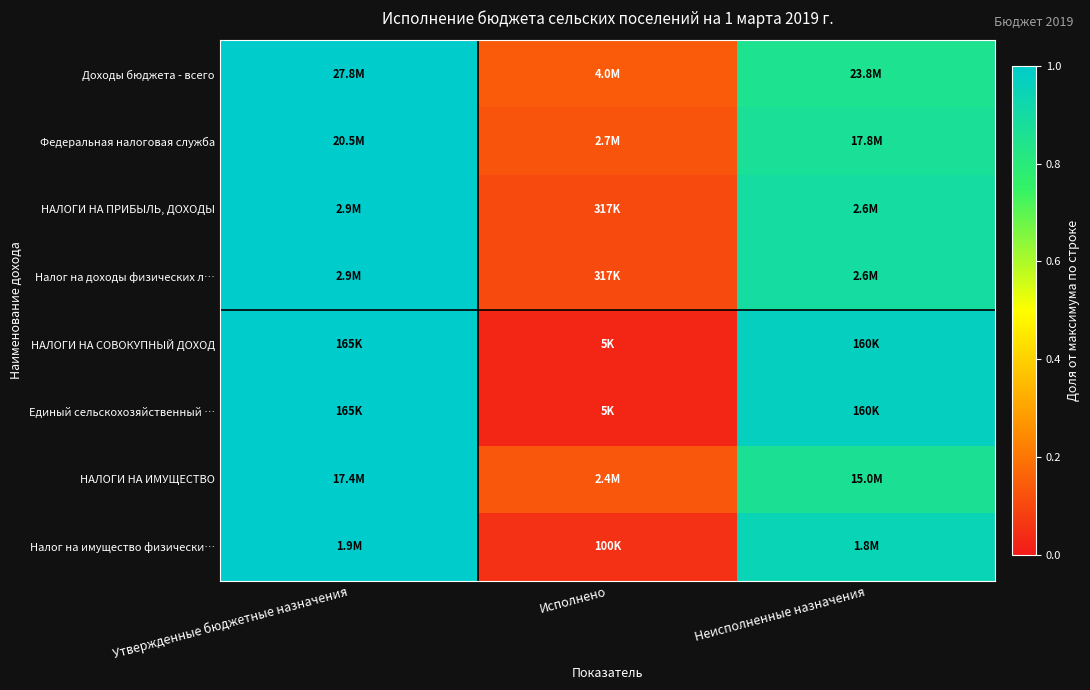

Which label corresponds to the largest value in the chart?

Утвержденные бюджетные назначения